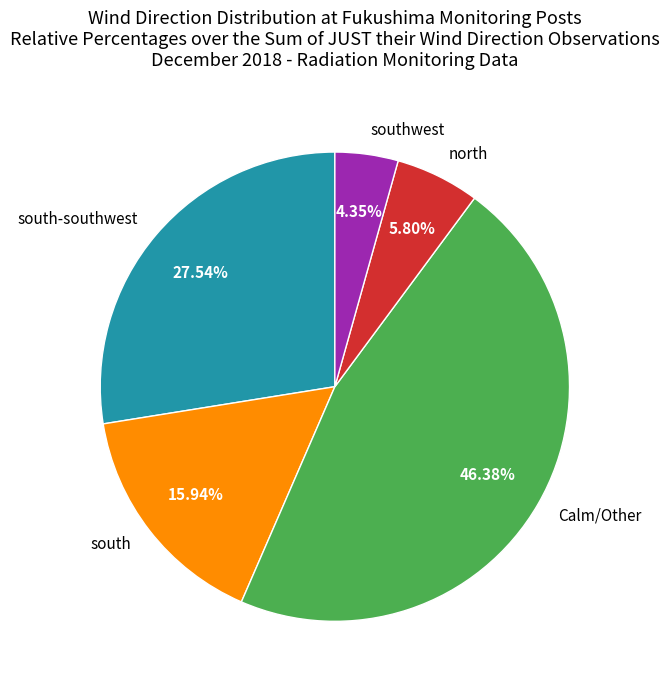

Between south and southwest, which is larger?

south